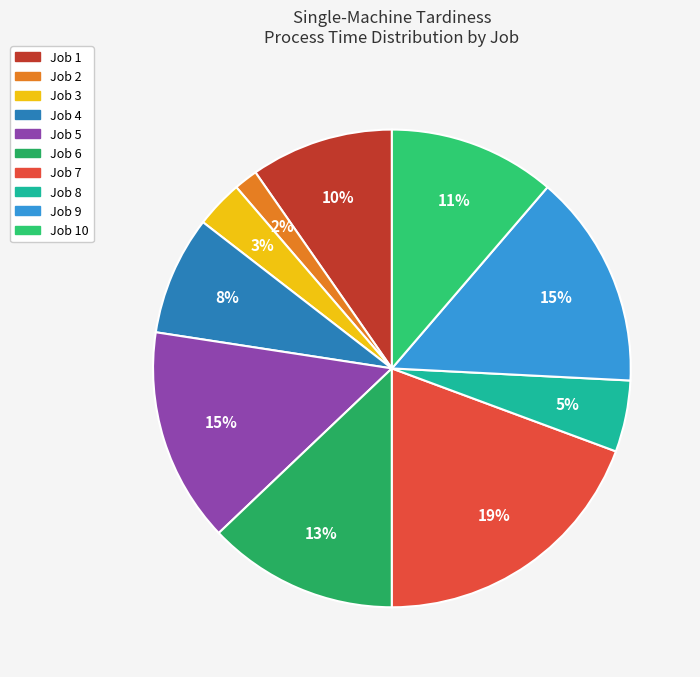

Is there any slice that represents more than half of the pie?

No